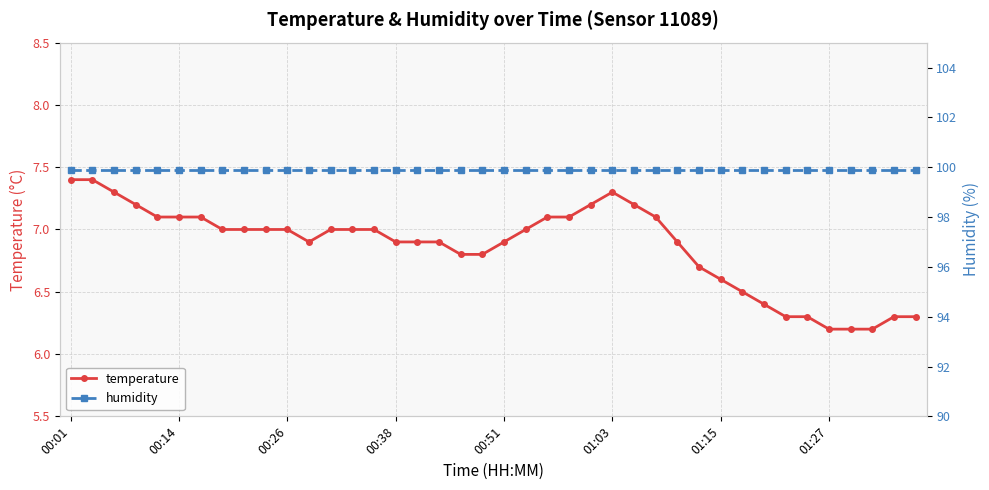

The temperature series shows 7.4 at 00:01. True or false?

True